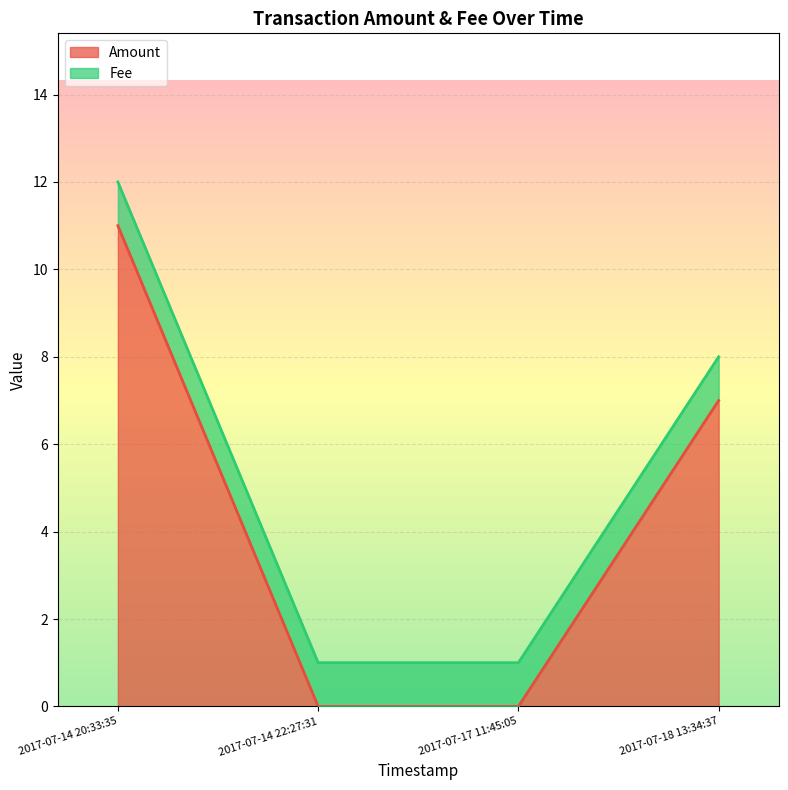

What is the difference between the maximum and minimum values in the Amount series?

11